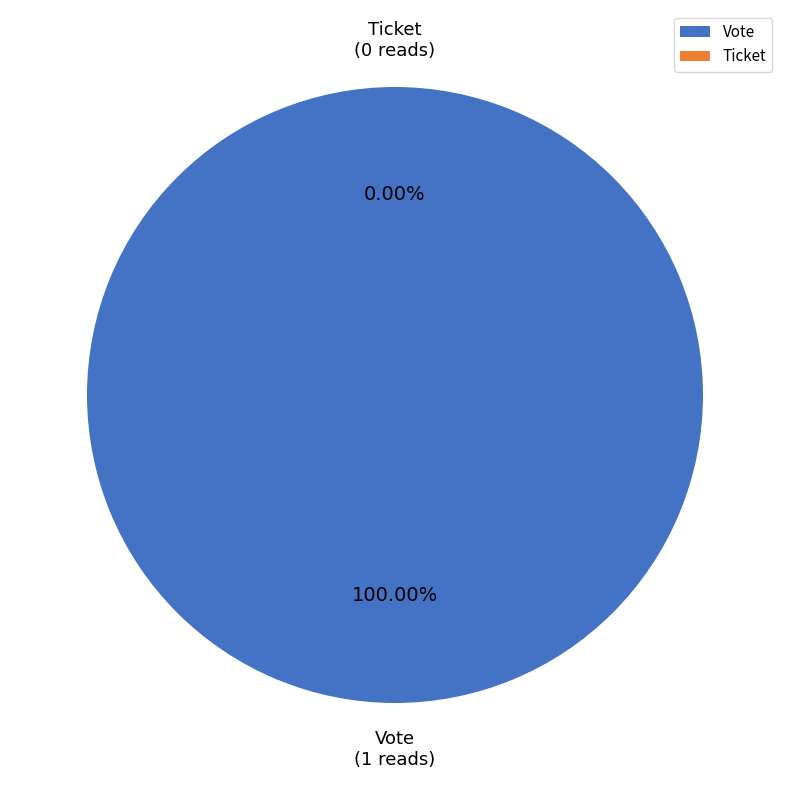

Does Vote represent more than half of the total?

Yes